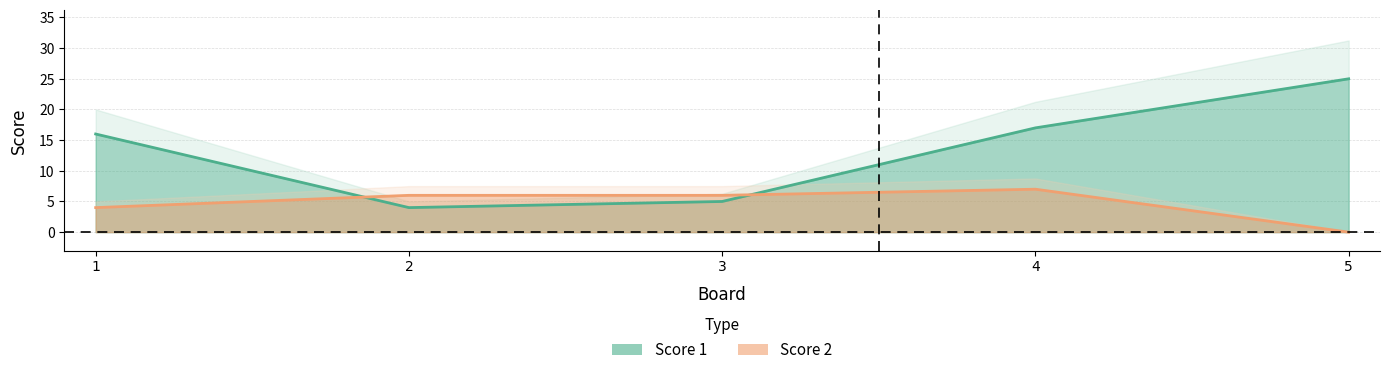

At which category is the sum across all series the highest?

5